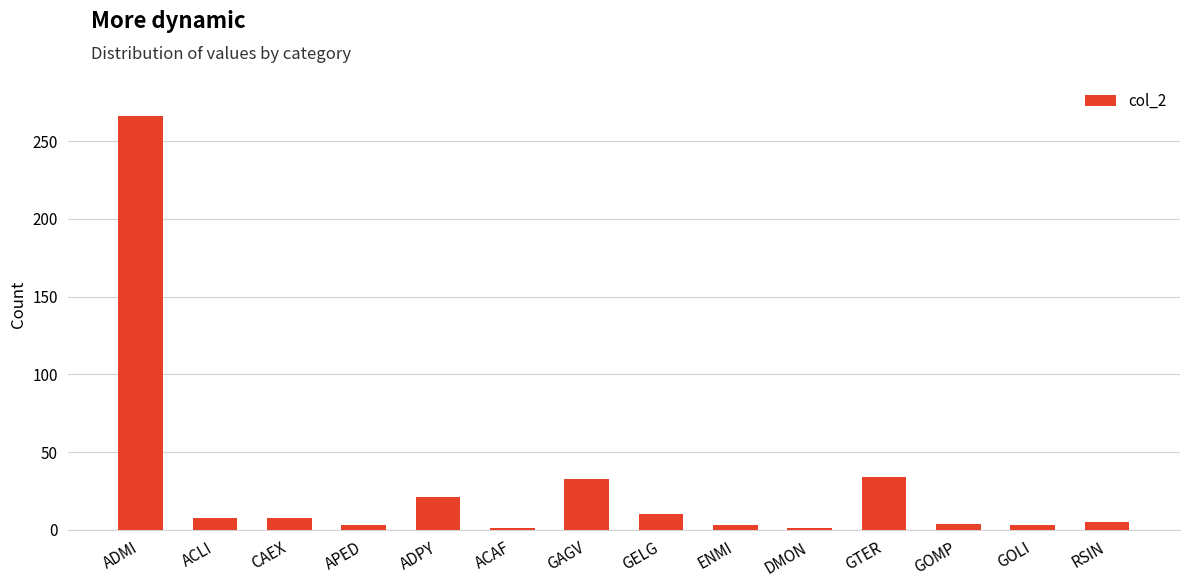

What is the approximate value at GELG?

10